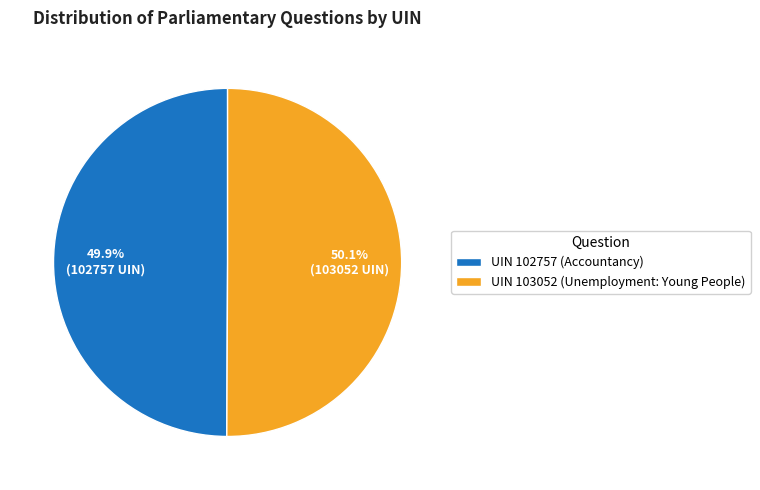

To the nearest percent, what is the average slice percentage?

50%